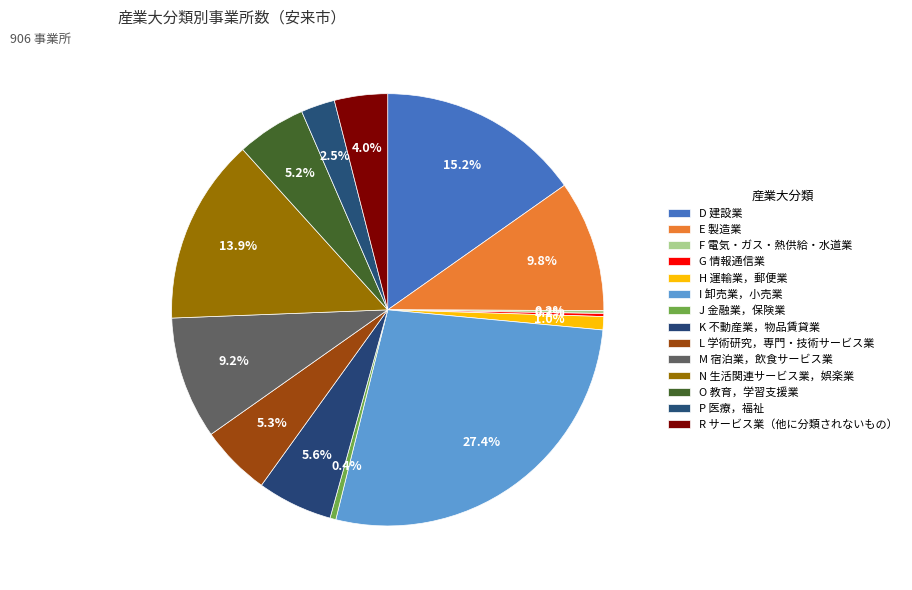

Is there any slice that represents more than half of the pie?

No